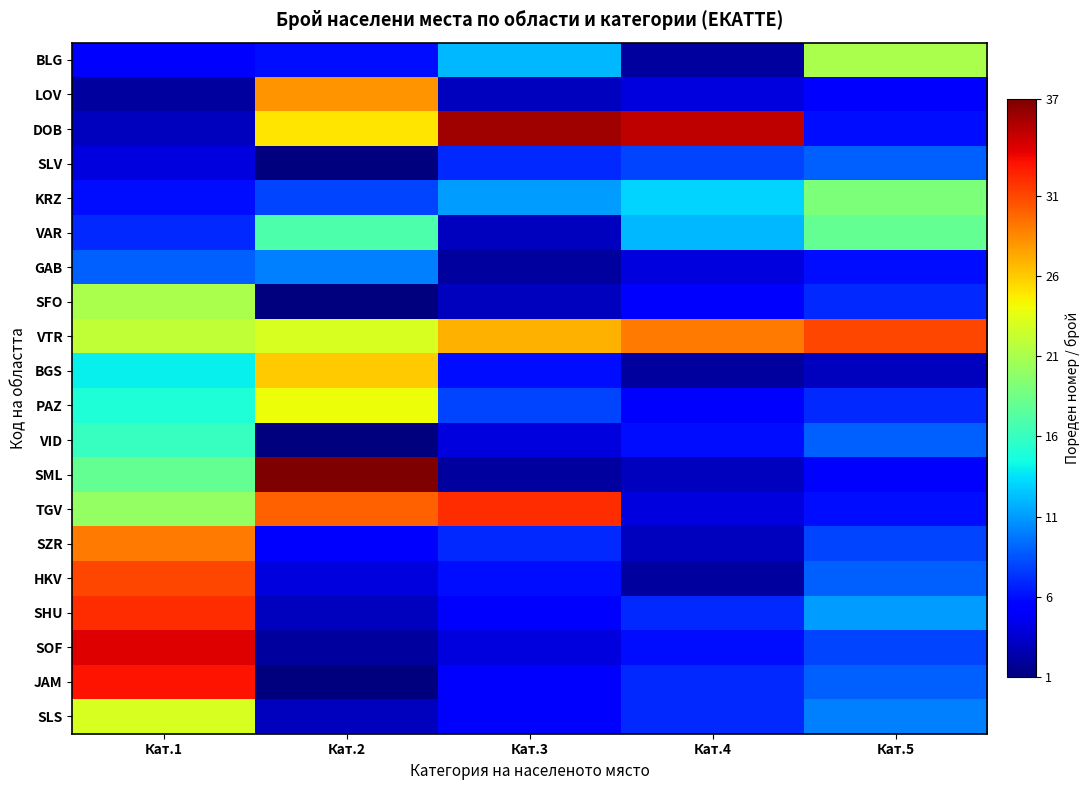

At how many categories does at least one series exceed 12?

5